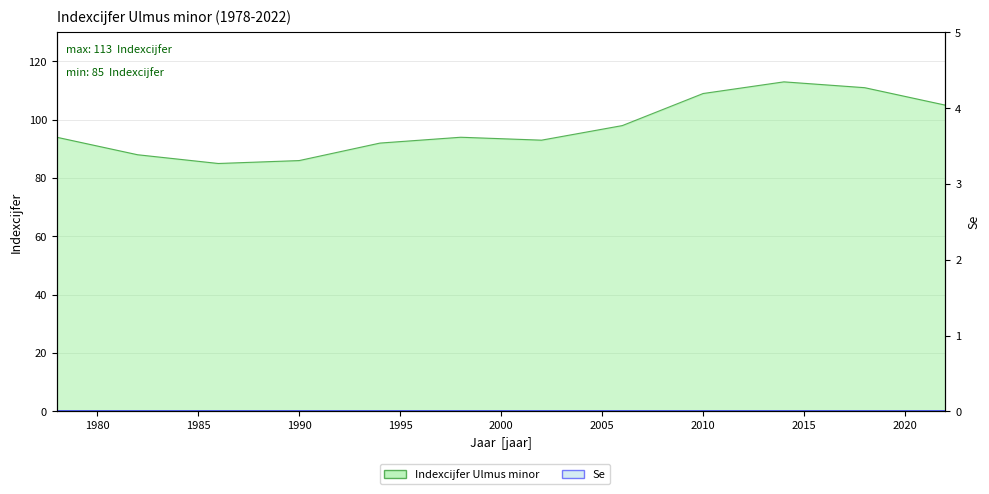

What value does the data have at 1994, to the nearest 5?

90